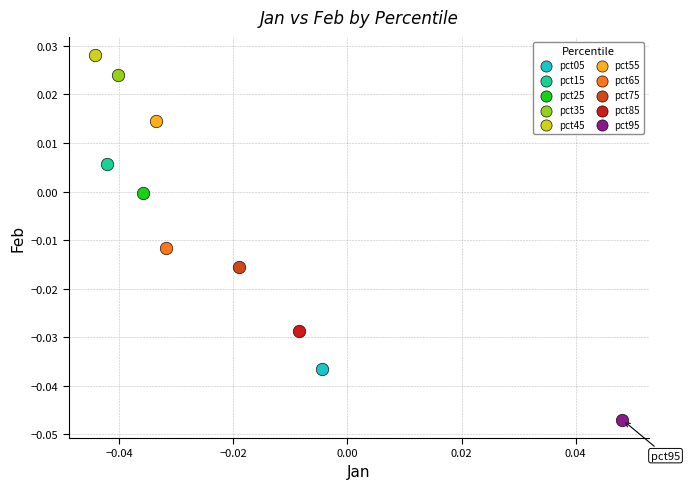

What are all the series names shown in the legend?

pct05, pct15, pct25, pct35, pct45, pct55, pct65, pct75, pct85, pct95